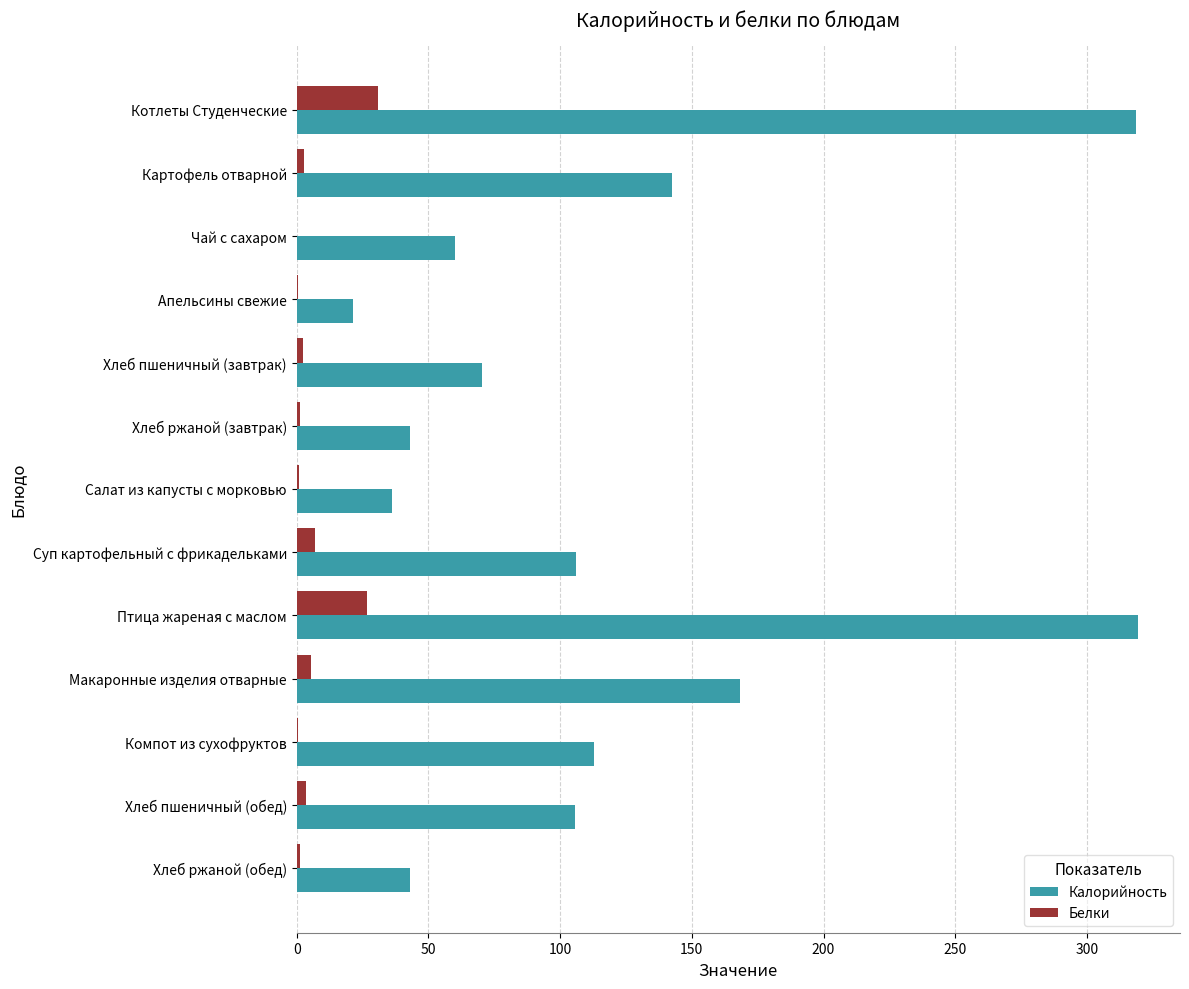

What is the greatest value displayed?

319.4